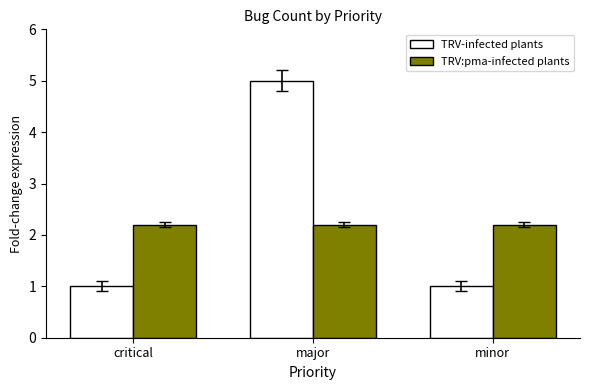

What is the difference between the highest and lowest values at critical?

1.2